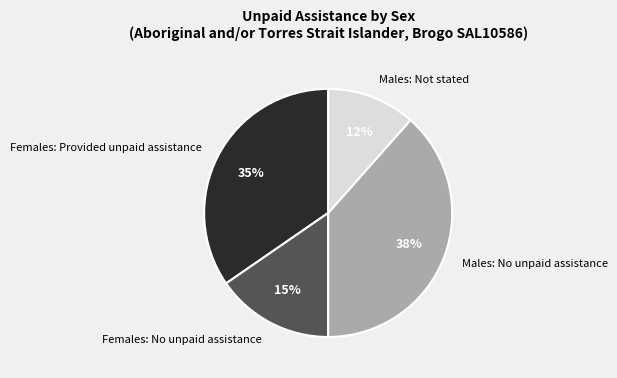

To the nearest percent, what percentage of the pie is Males: Not stated?

12%